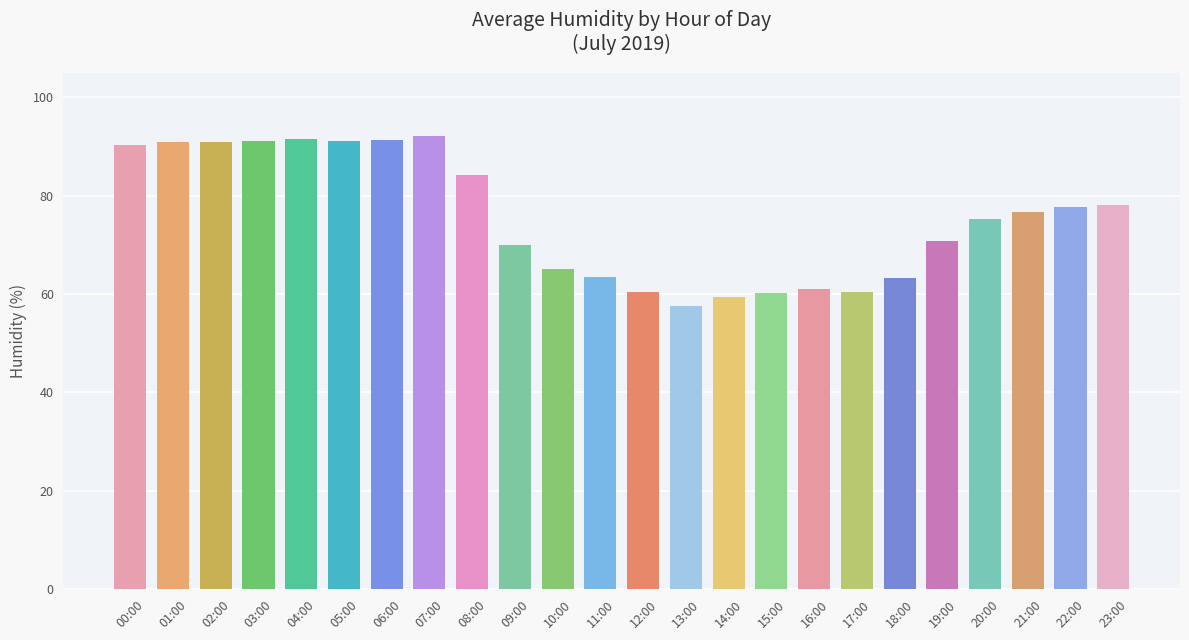

What is the change in value from 12:00 to 21:00?

+16.3